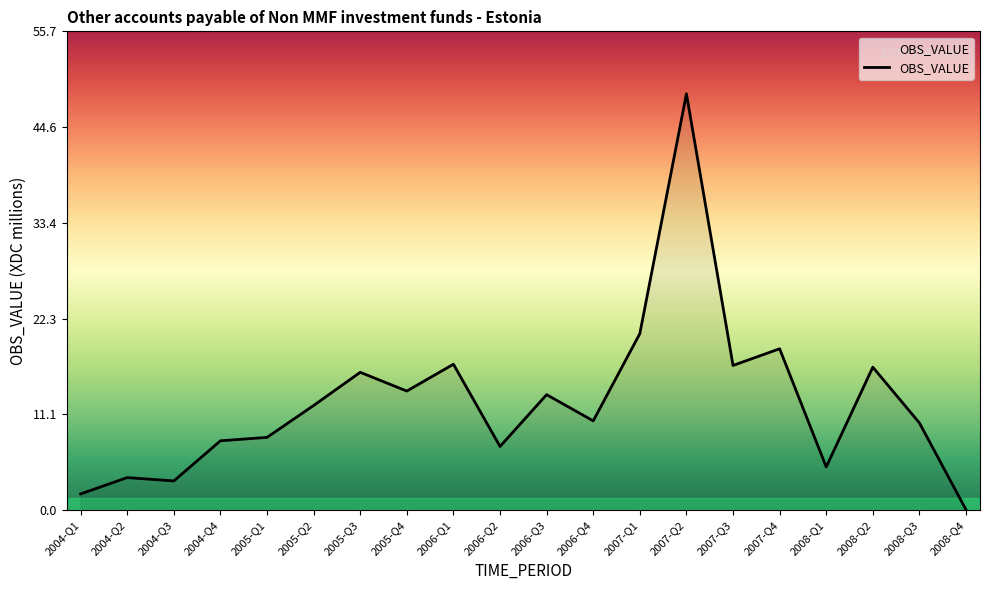

At which label is the value closest to 24?

2007-Q1